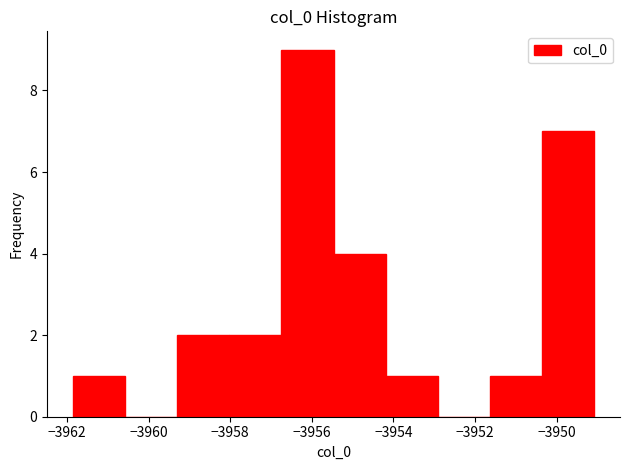

Which range on the x-axis has the tallest bar?

-3956.8 to -3955.4